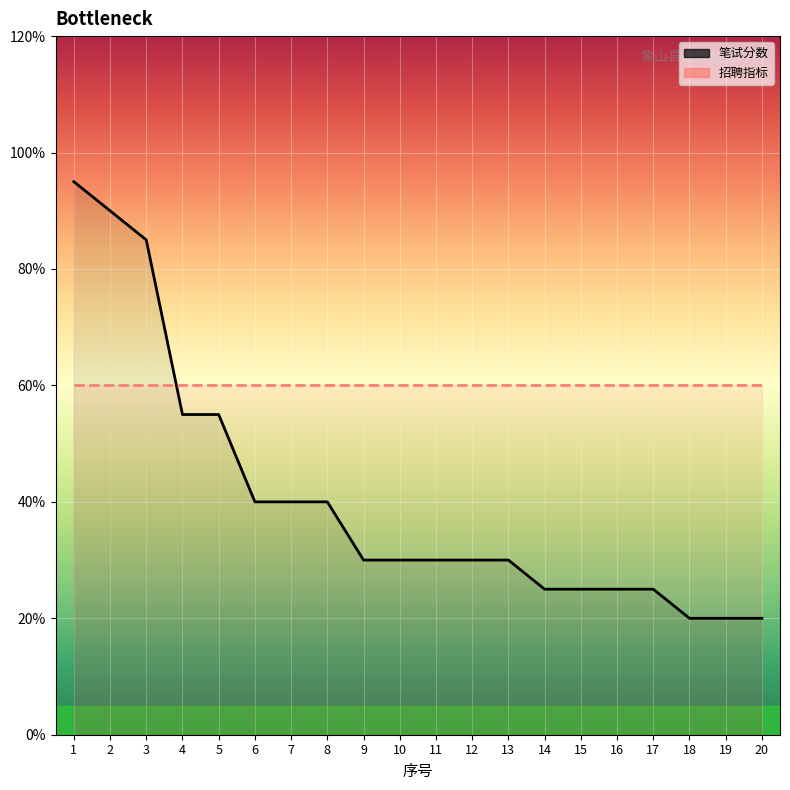

What is the approximate value at 3?

78.5